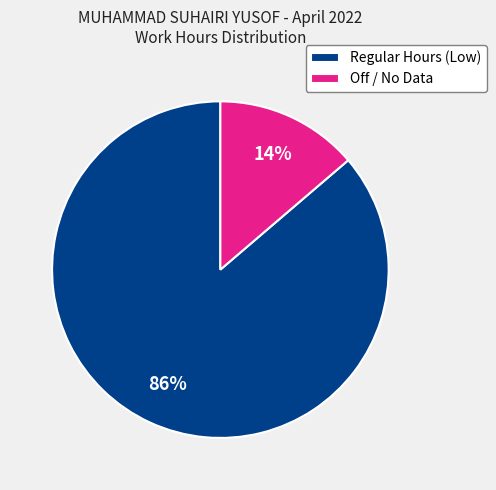

What percentage is the Regular Hours (Low) slice, to the nearest percent?

86%